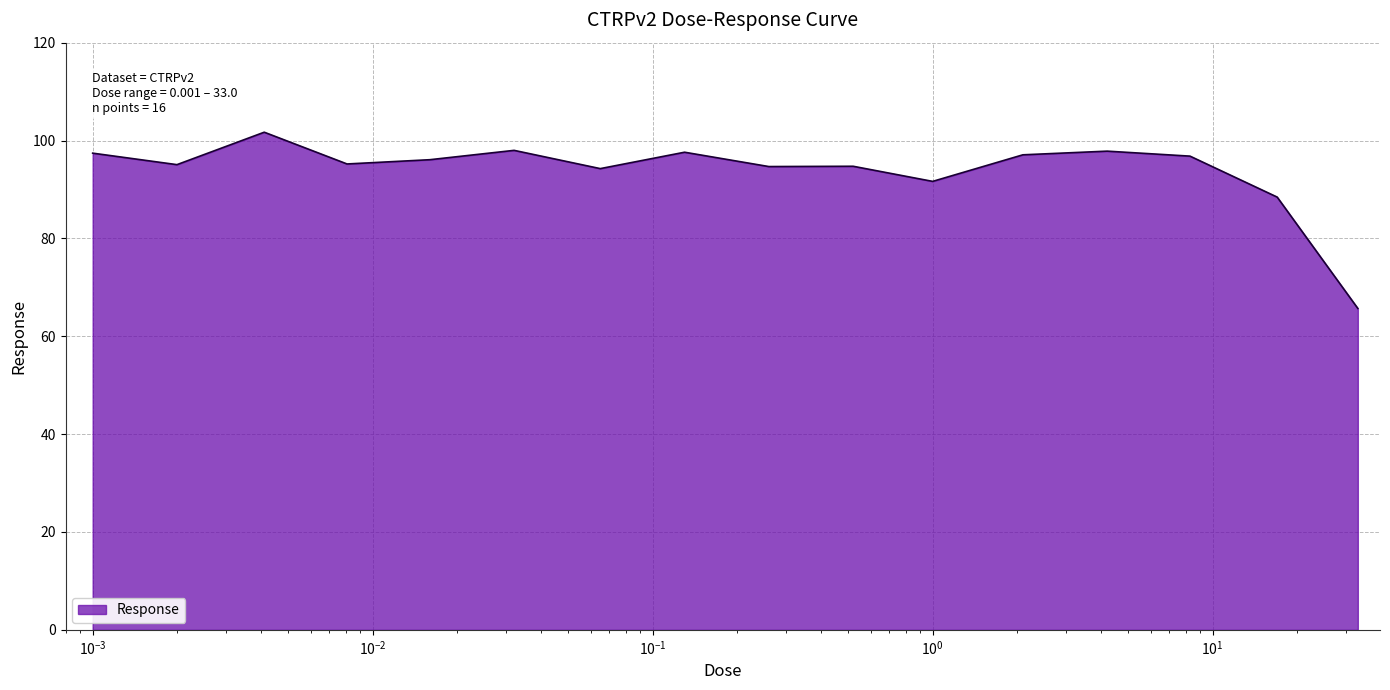

What is the maximum value shown in the chart?

101.7